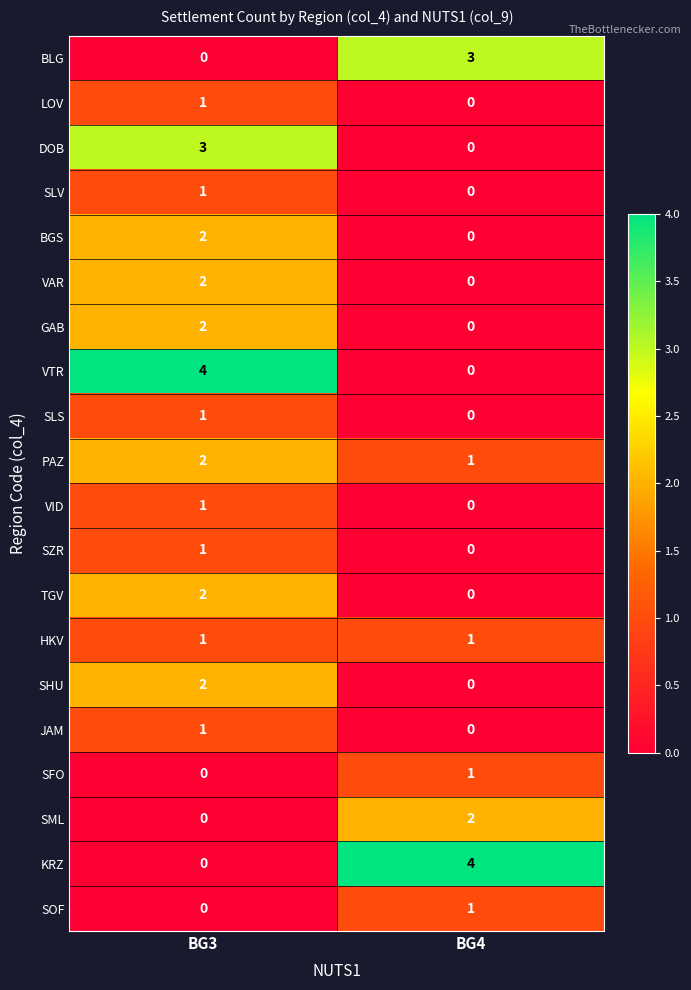

At how many categories does at least one series exceed 2?

2